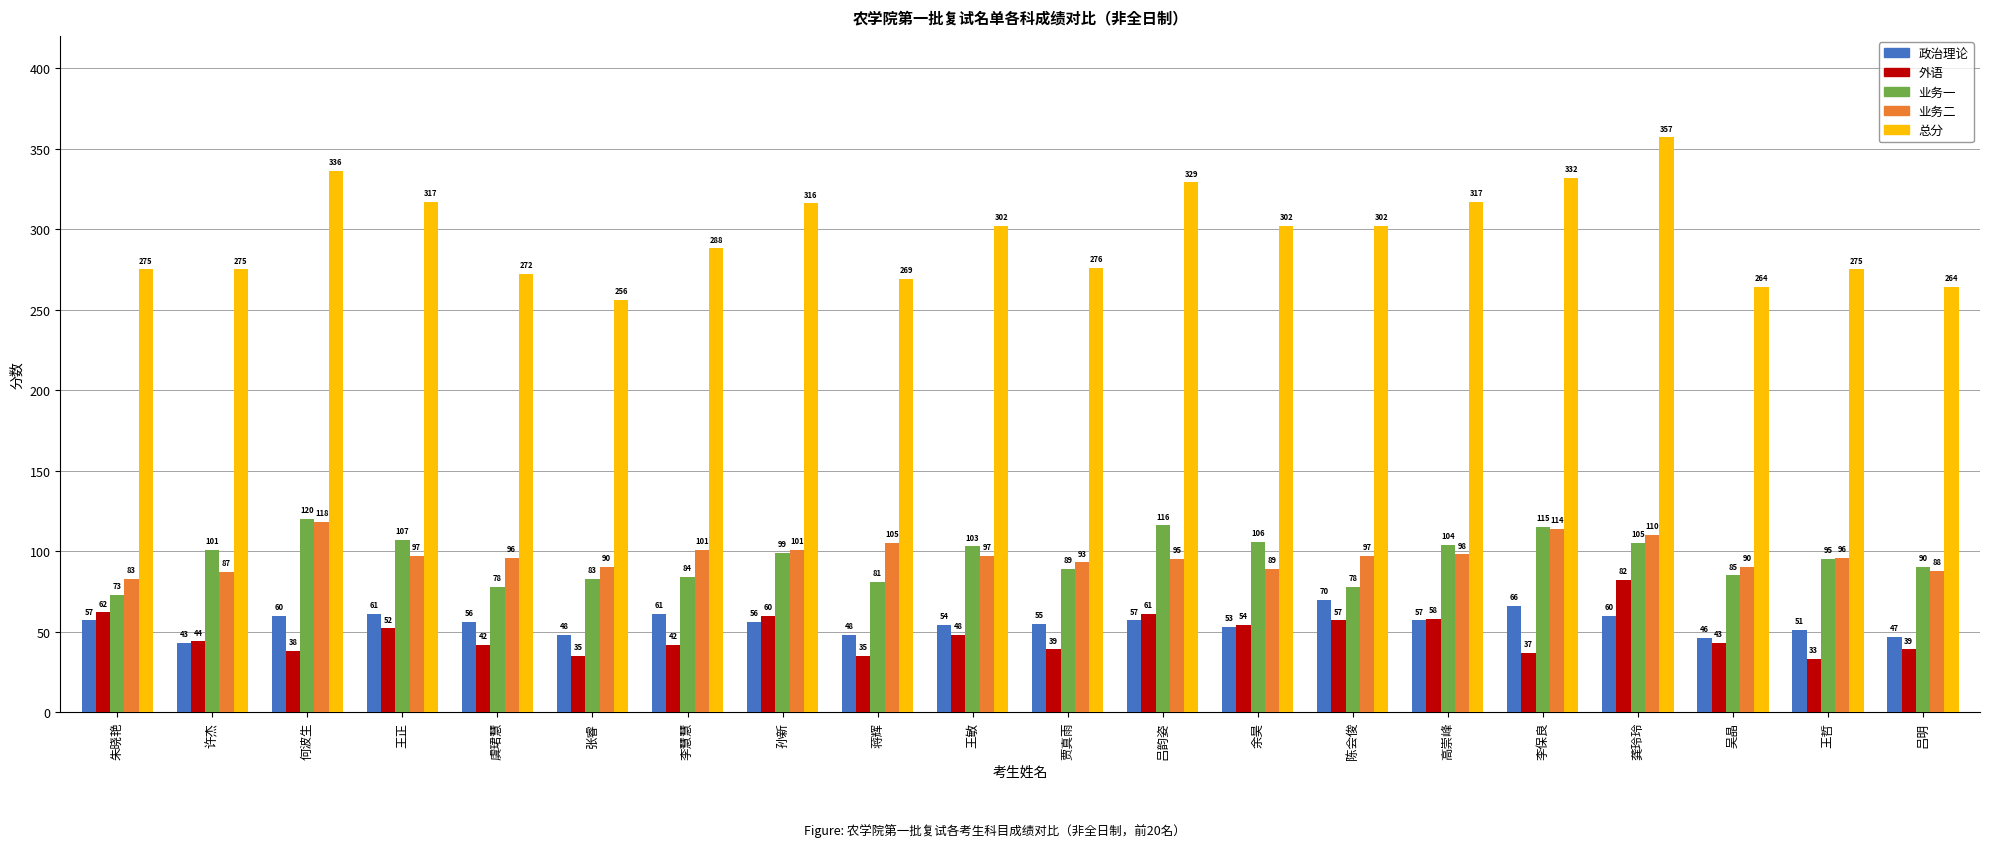

The 业务一 series shows 73 at 朱晓艳. True or false?

True